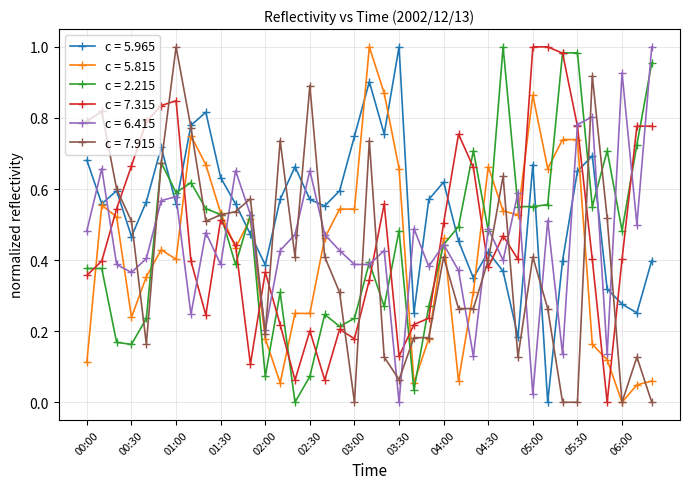

In c = 5.965, how many points are lower than both neighbors (excluding endpoints)?

11